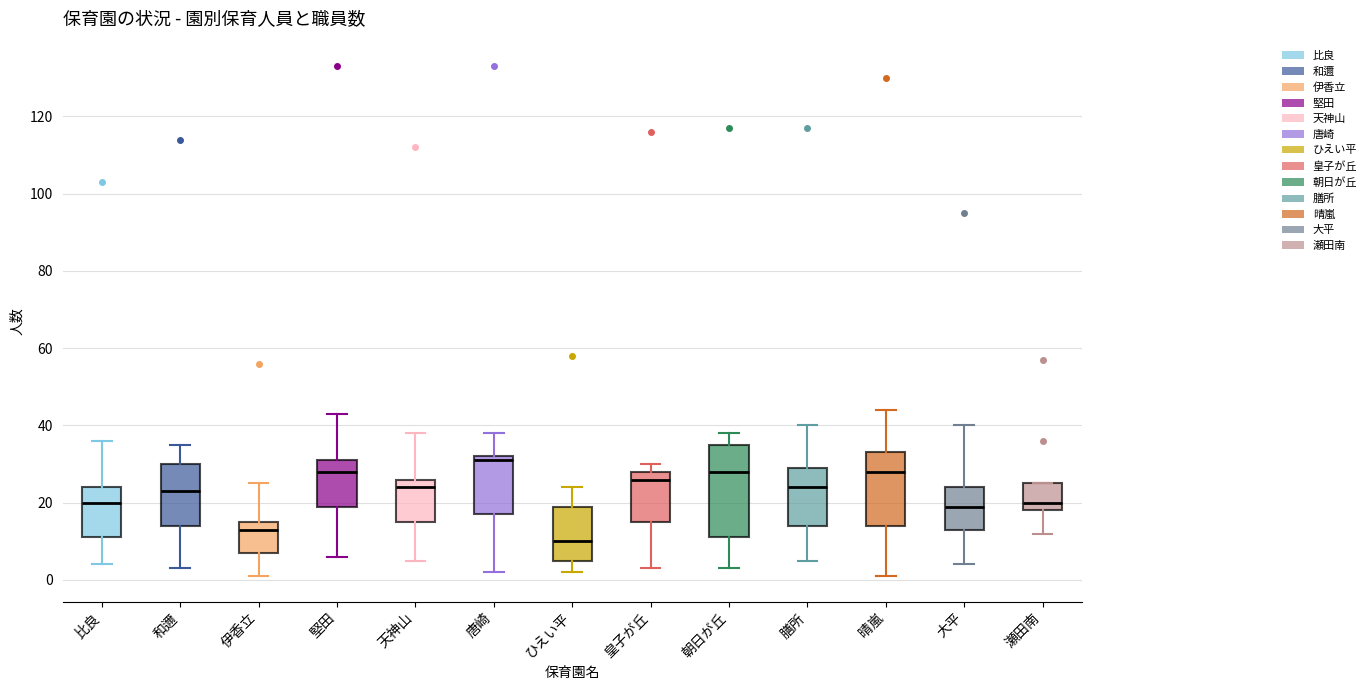

Which box has the lowest median line?

ひえい平